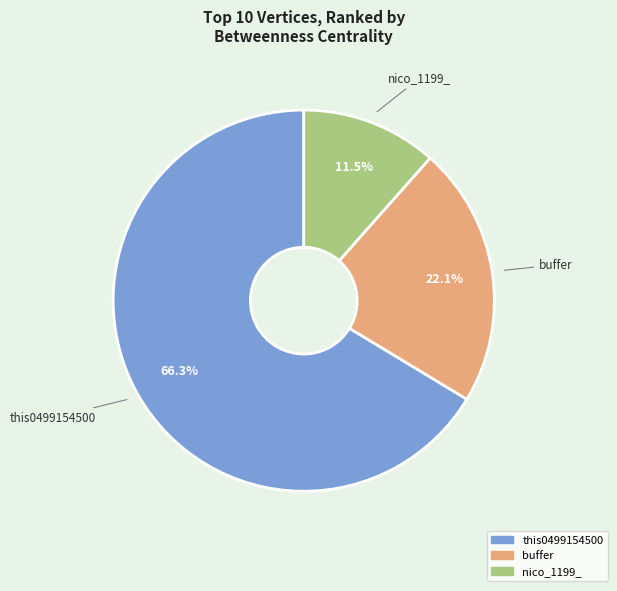

How much of the chart is everything except nico_1199_?

88.5%